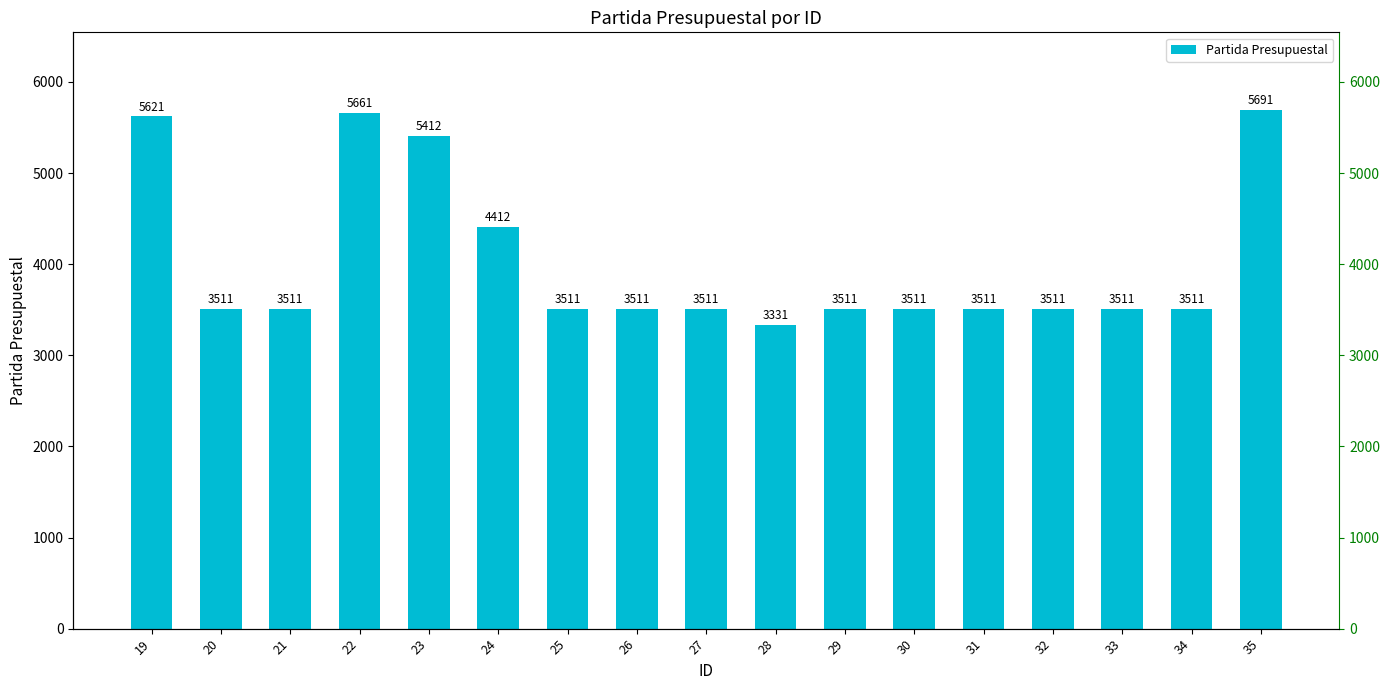

Reading left to right, extract all data points from this chart.

5621	3511	3511	5661	5412	4412	3511	3511	3511	3331	3511	3511	3511	3511	3511	3511	5691